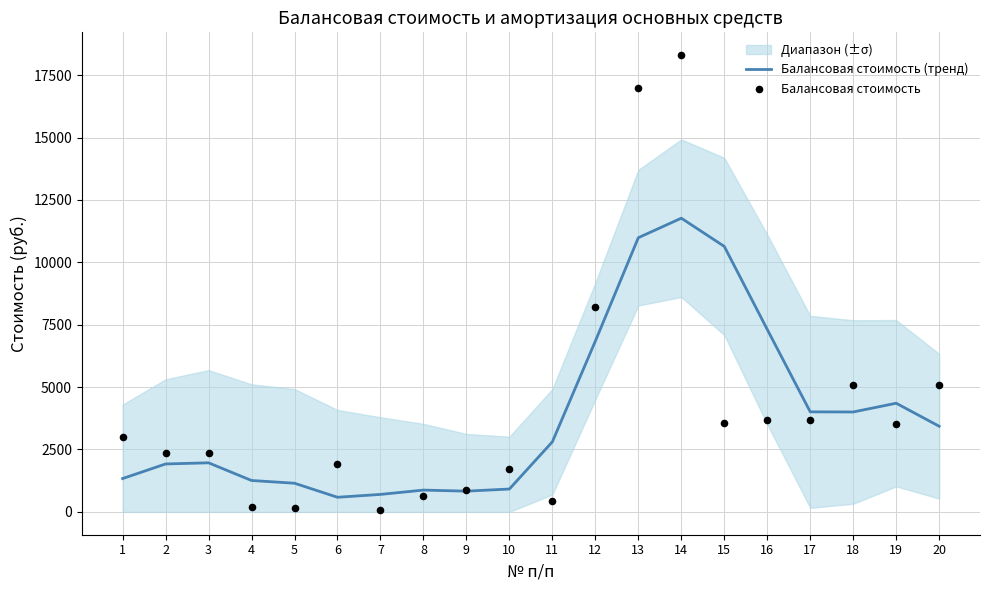

Is the value of Балансовая стоимость (тренд) at 5 greater than the value of Балансовая стоимость at 4?

Yes